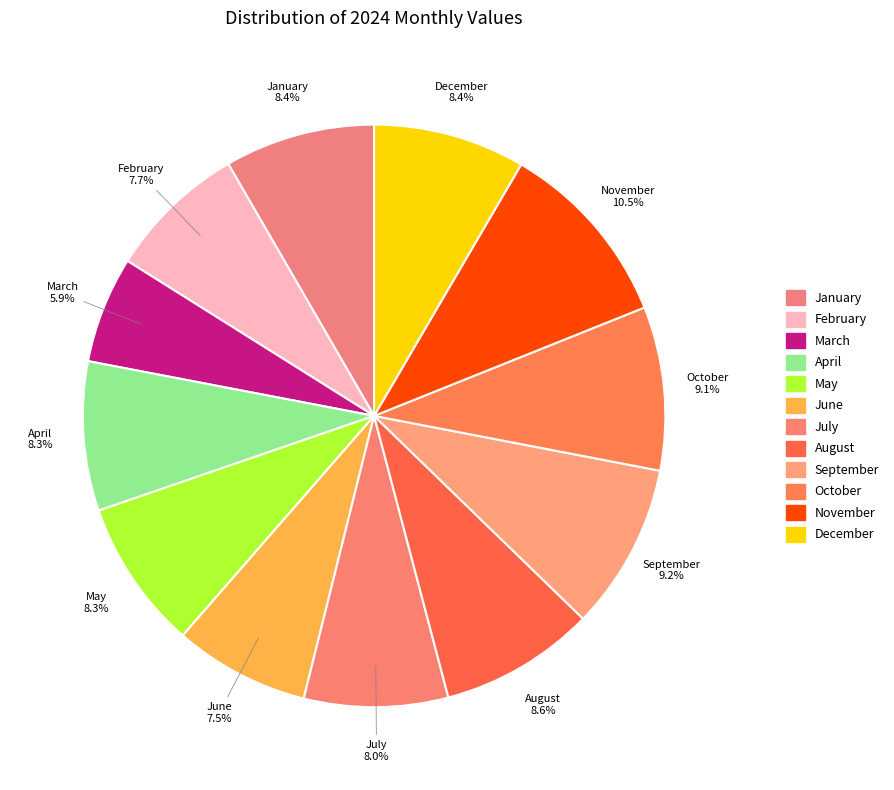

Count the number of slices in the pie.

12